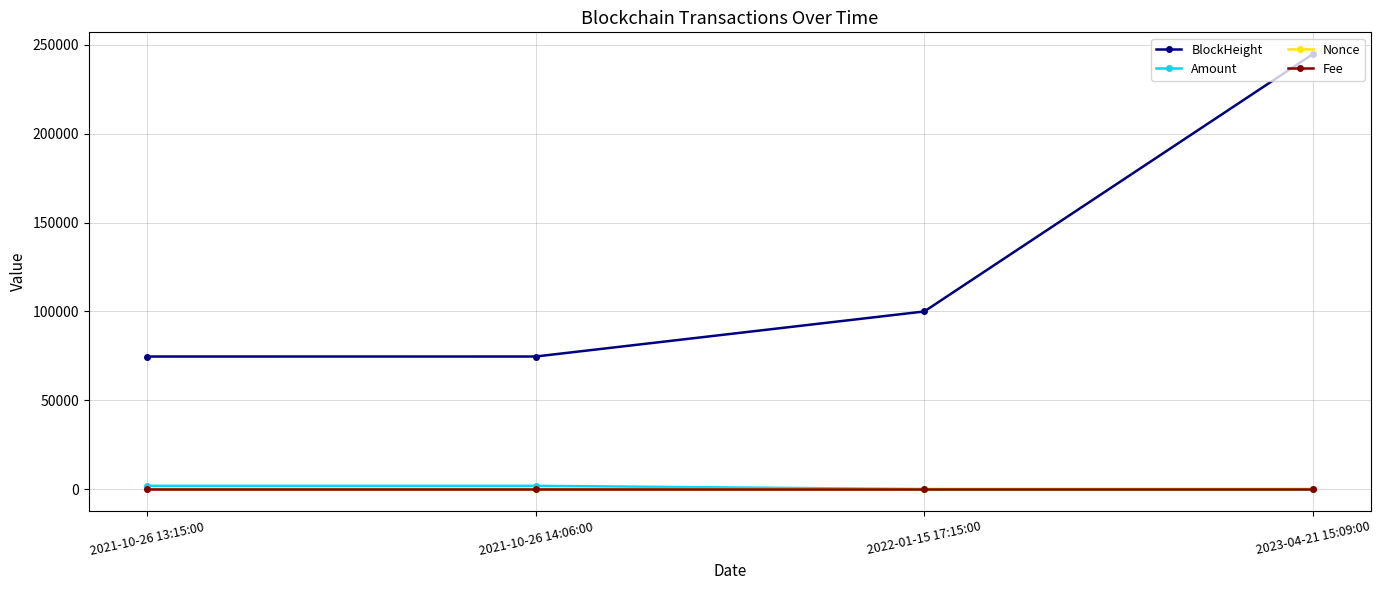

What is the greatest value displayed?

244813.0